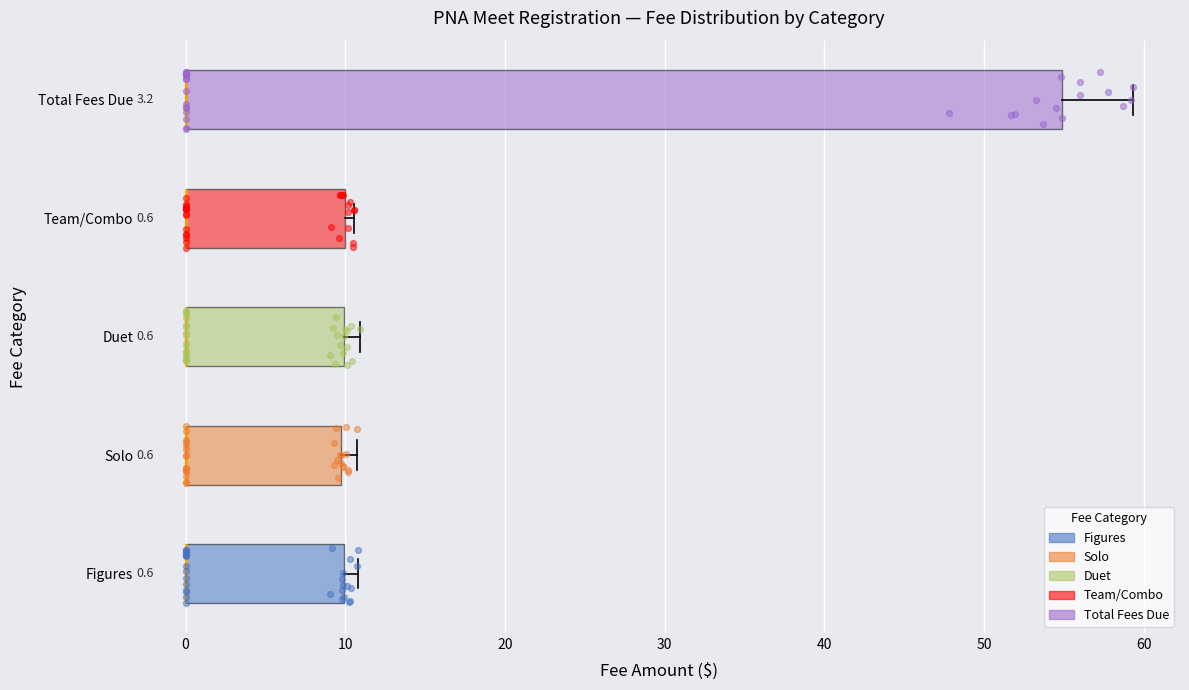

Comparing the boxes themselves (not the whiskers), which one is the widest?

Total Fees Due